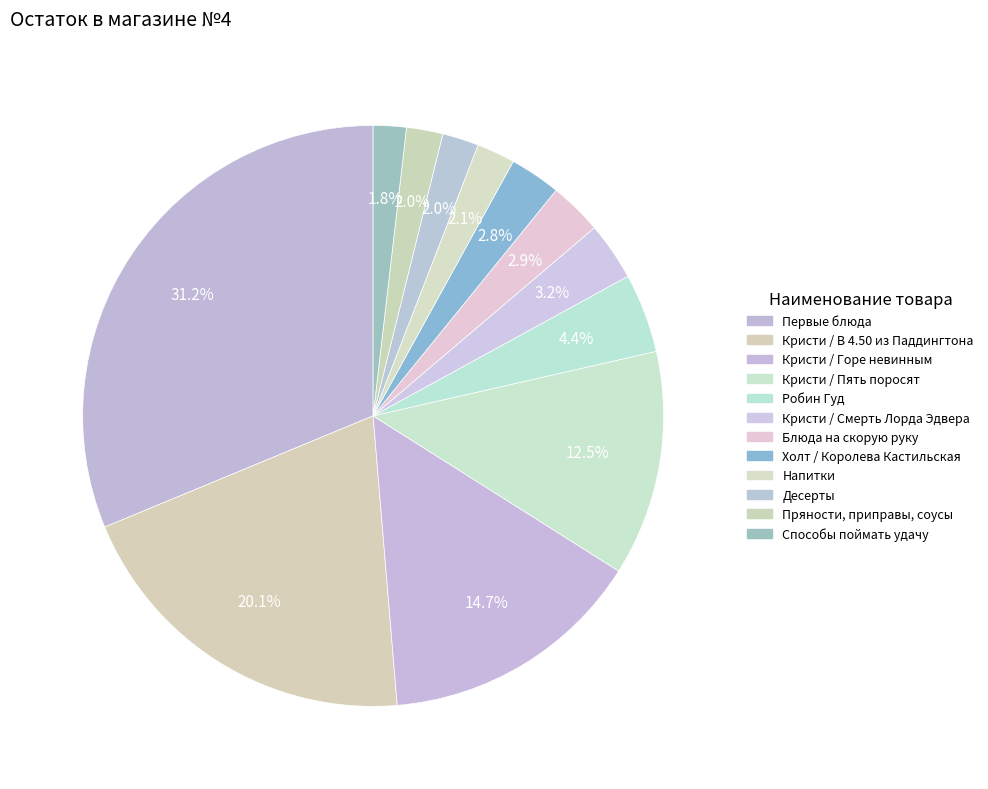

How many slices are in this pie chart?

12